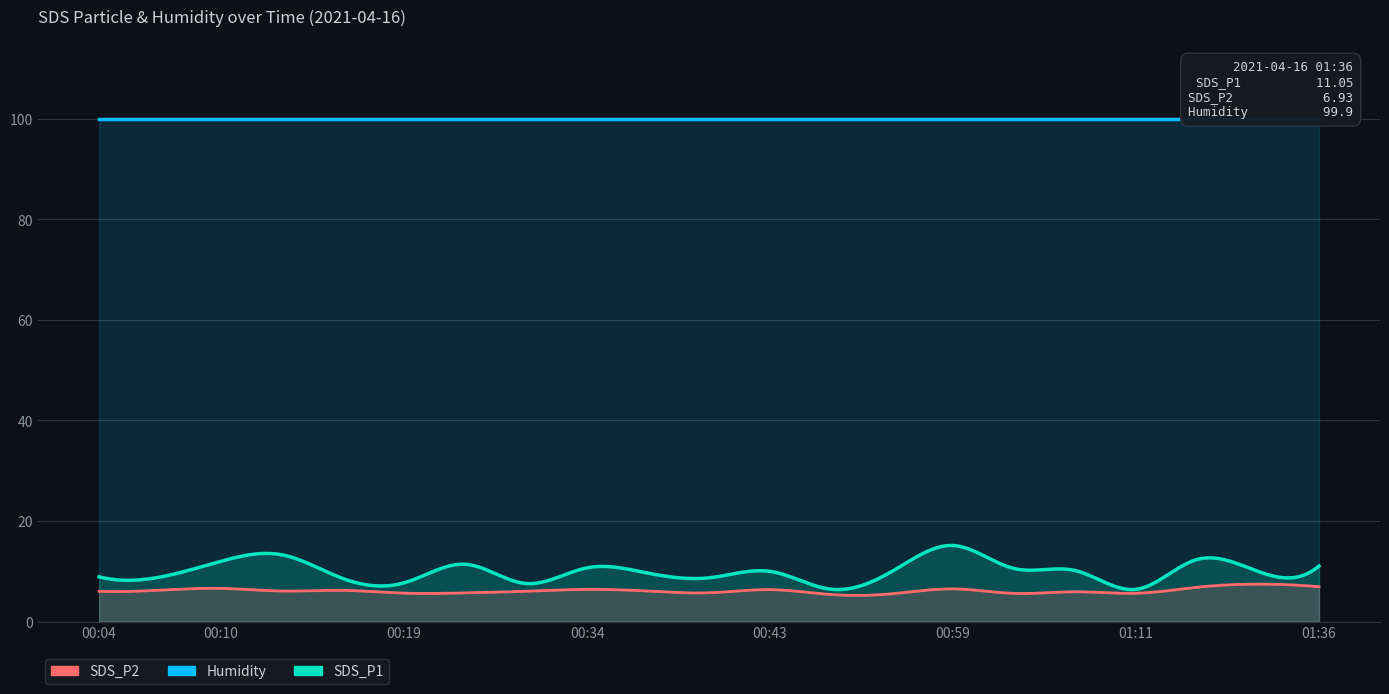

The SDS_P1 series shows 5.8 at 01:36. True or false?

False